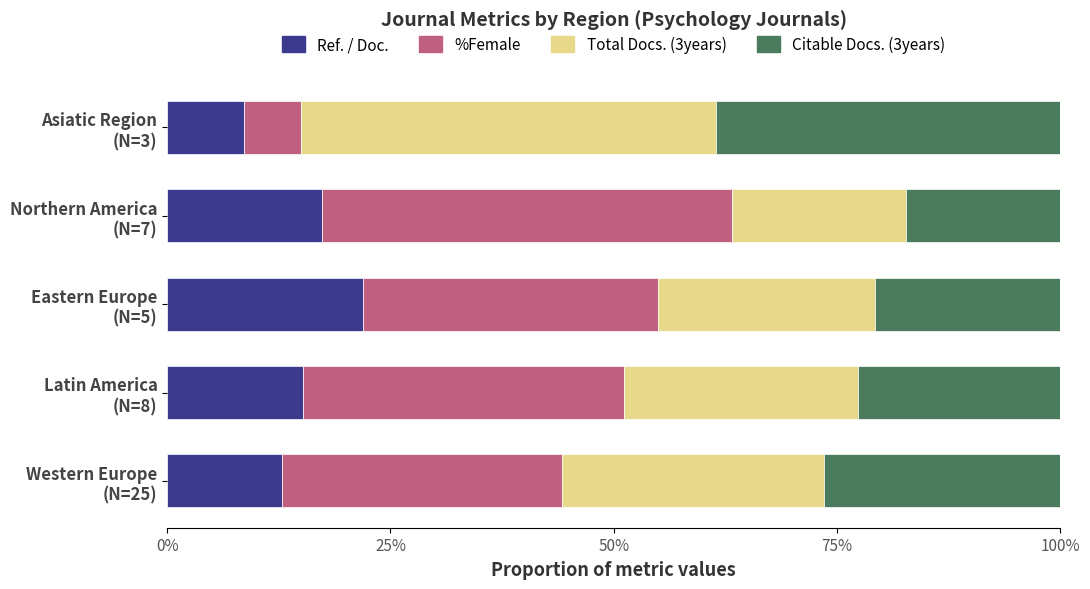

What is the lowest value of the Ref. / Doc. series?

8.6